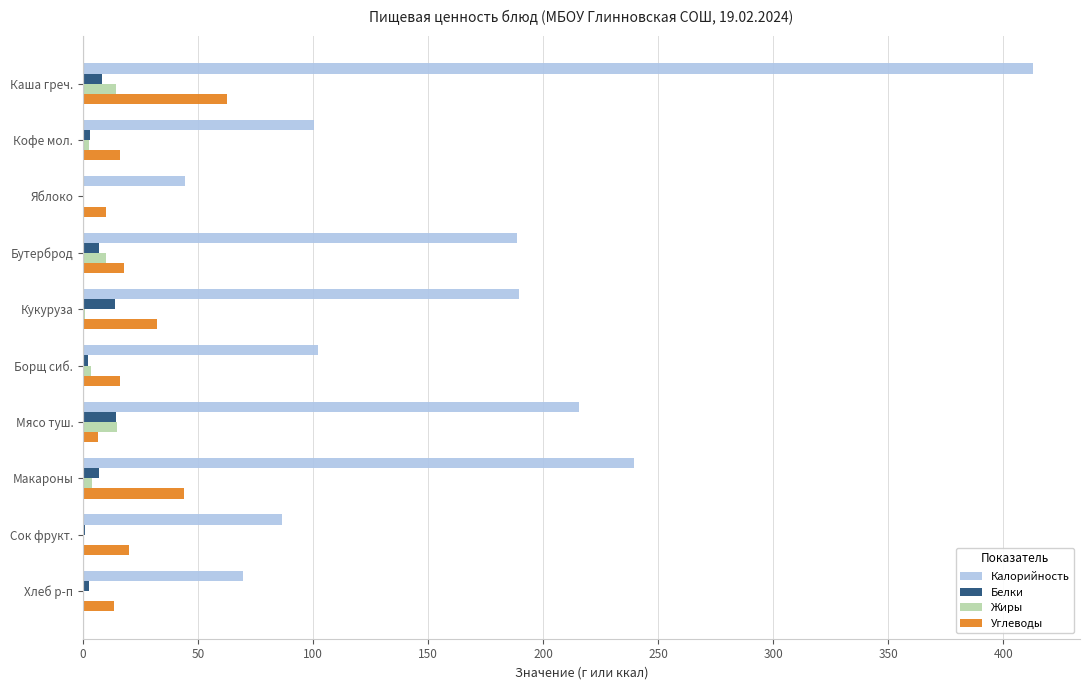

What is the sum of all Белки values?

59.8